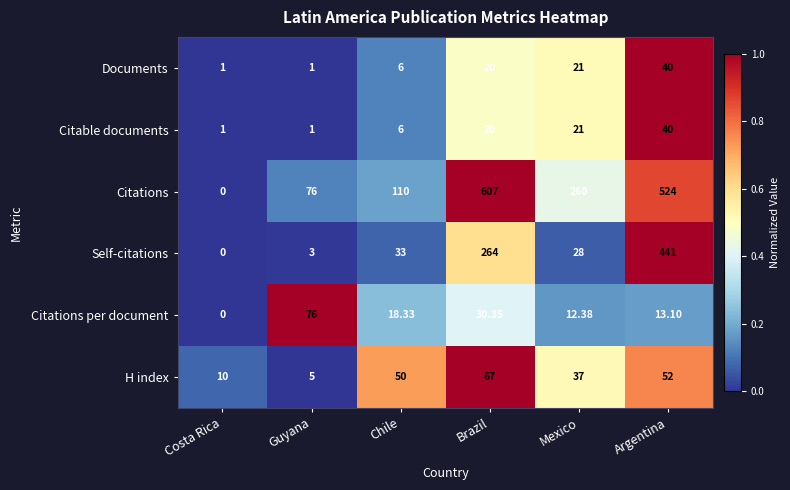

Between Chile and Argentina, which series saw the biggest shift?

Citations